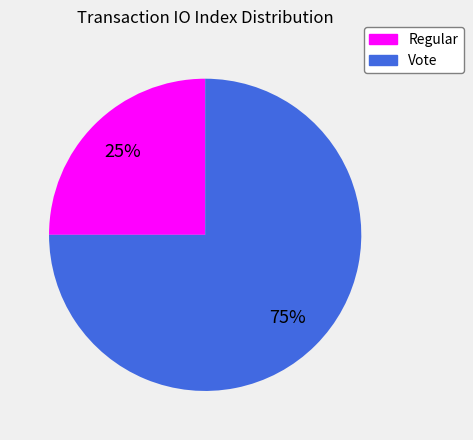

Do Regular and Vote together represent more than half of the pie?

Yes